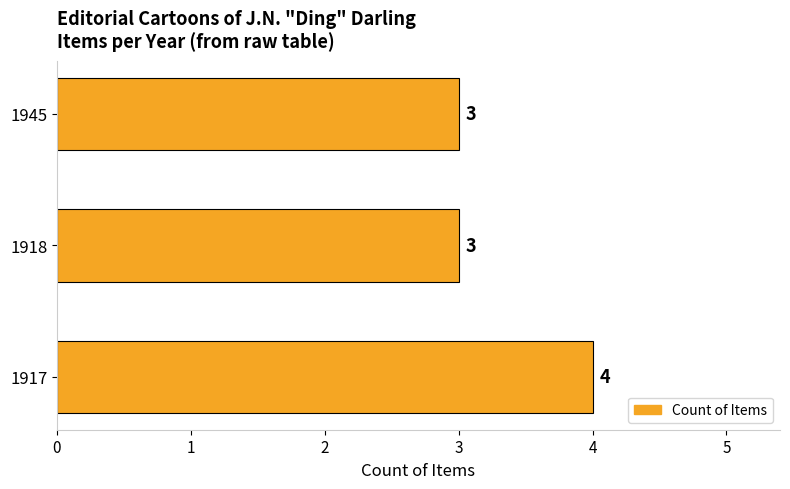

What is the ratio of the value at 1917 to the value at 1945?

1.3